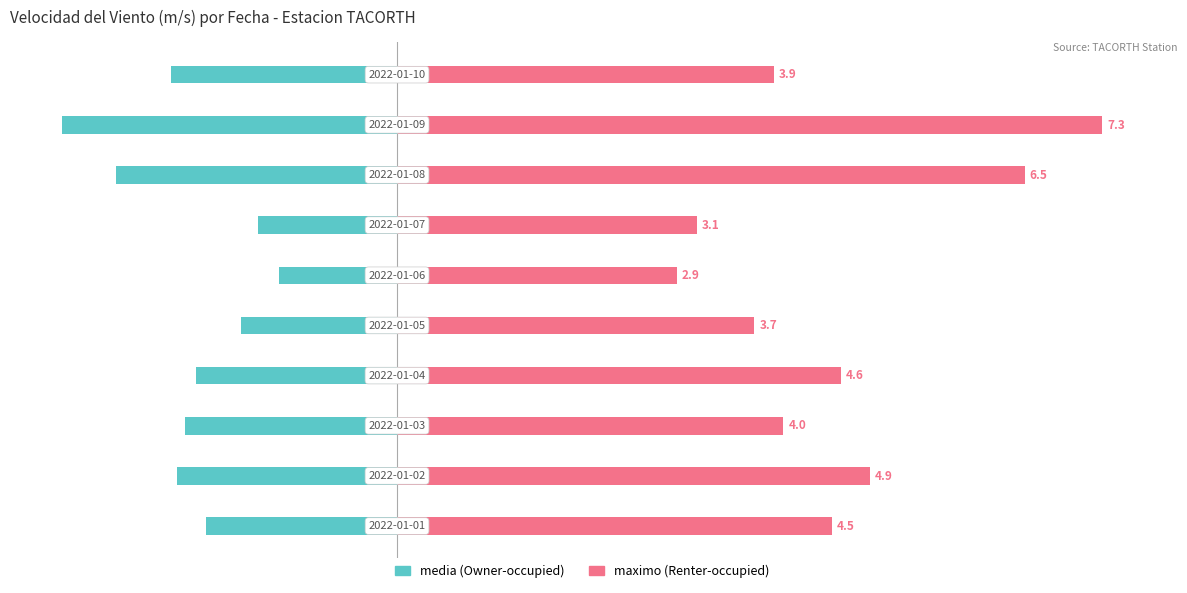

Which series has the largest total across all categories?

maximo